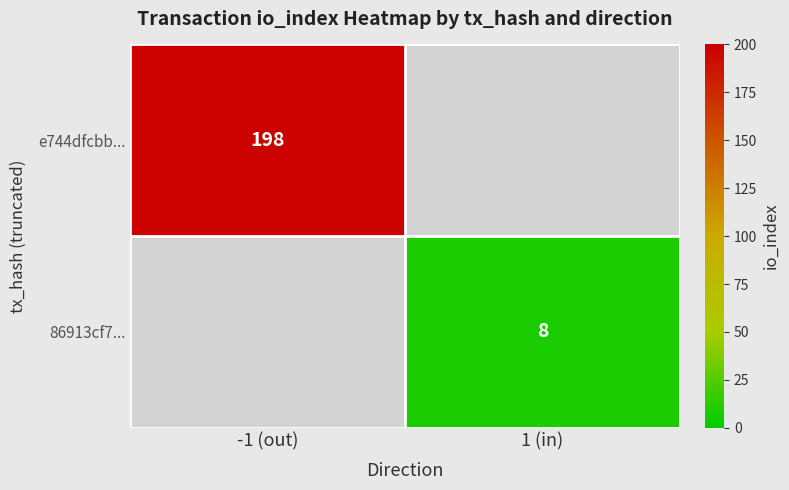

Is it true that 86913cf7... equals 2 at 1 (in)?

False